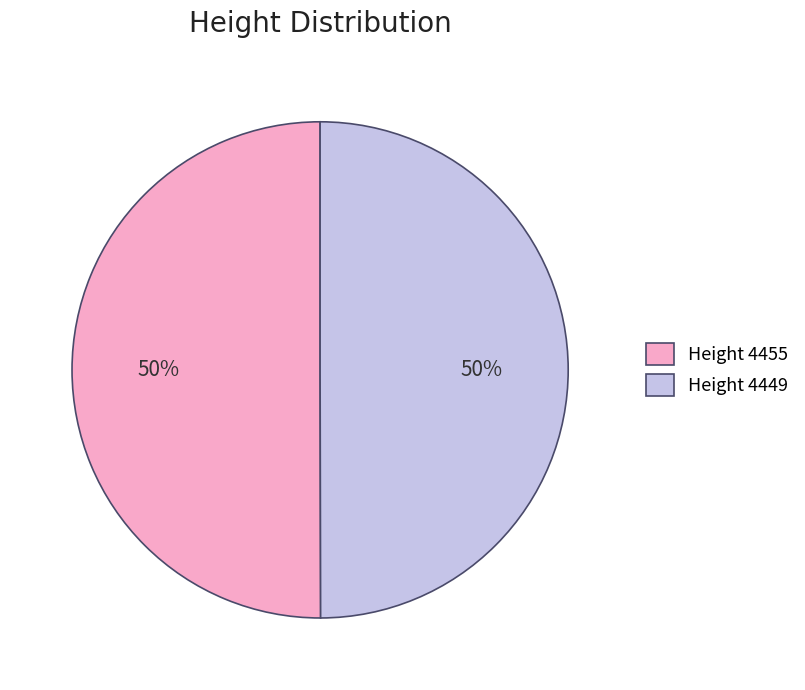

The Height 4449 slice represents 44% of the pie. True or false?

False